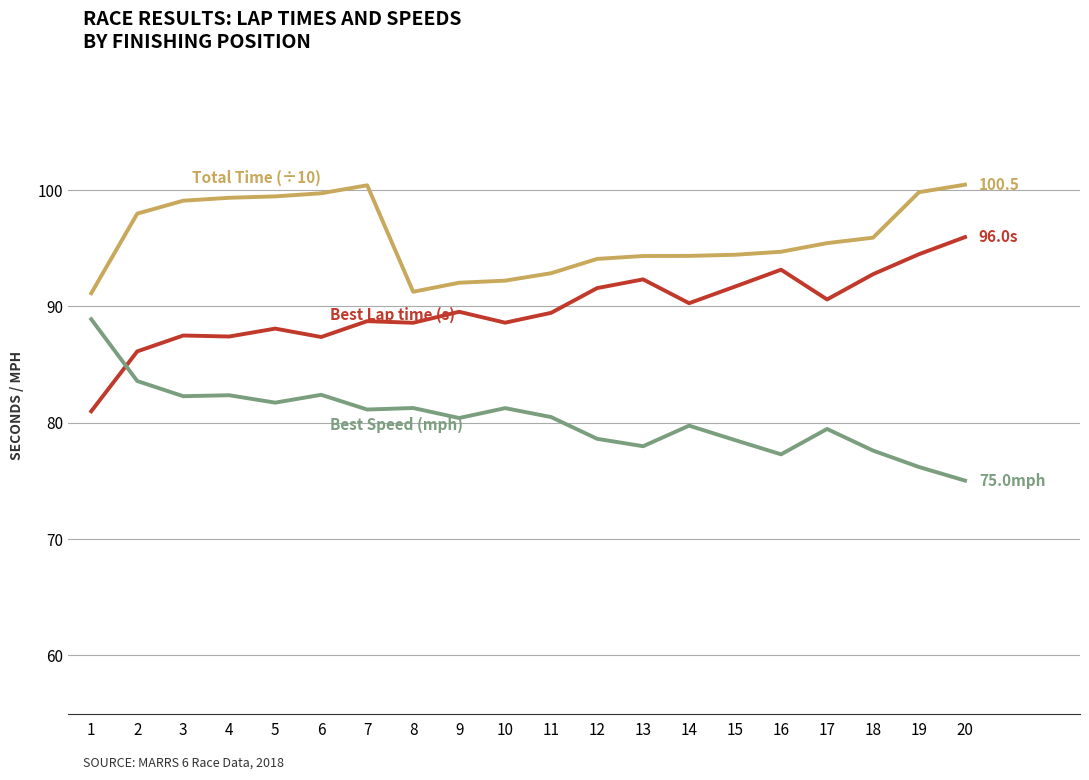

What is the spread (max minus min) of values at 1?

10.1